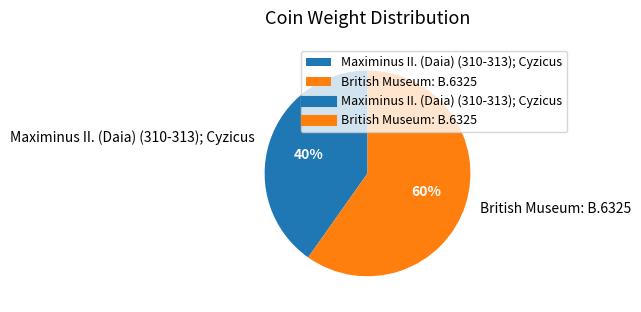

Approximately how many times larger is the value at Maximinus II. (Daia) (310-313); Cyzicus compared to British Museum: B.6325?

0.7